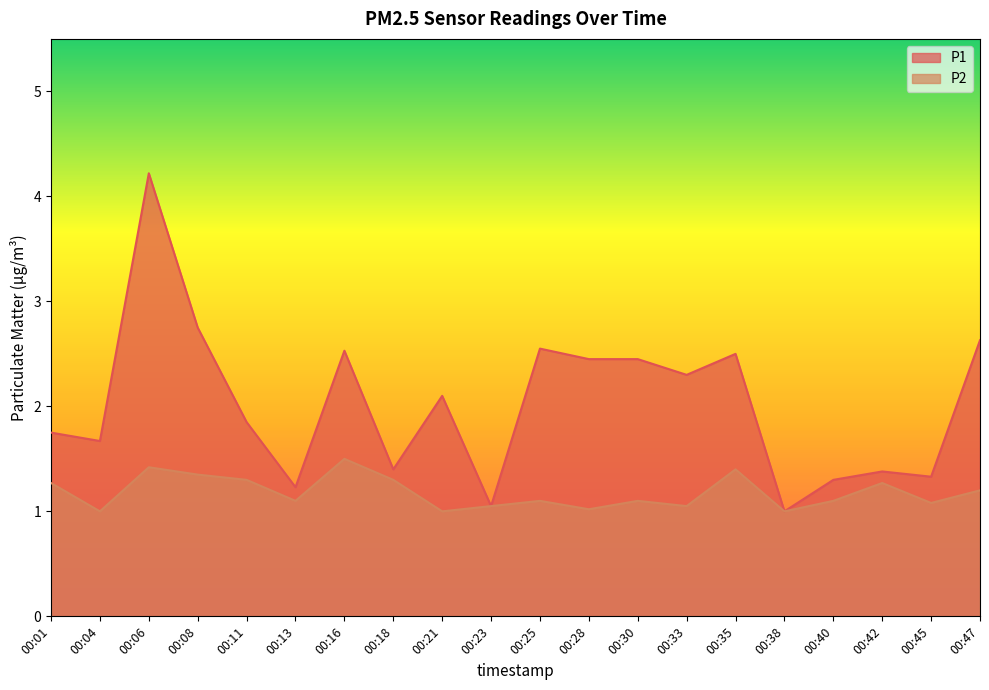

List the series in order of their overall mean, highest first.

P1, P2